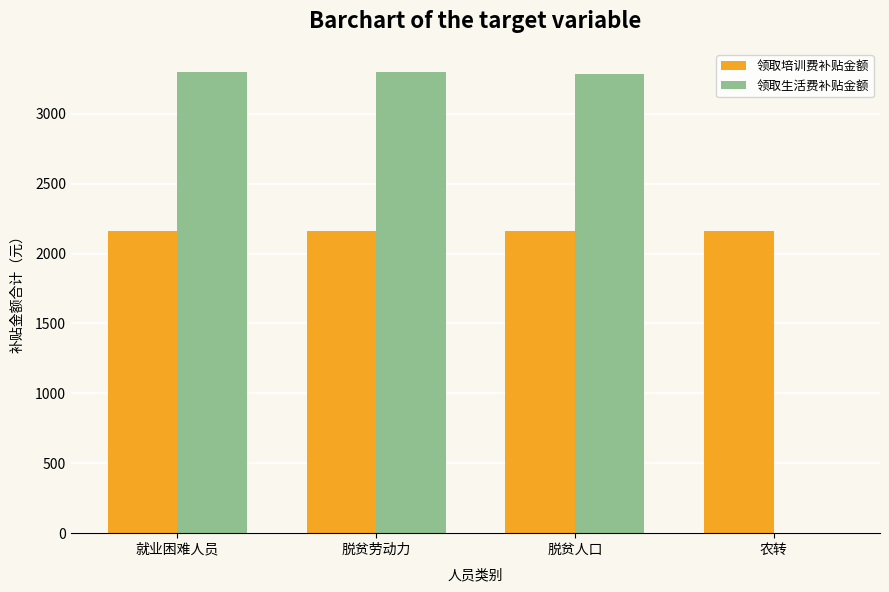

Reading left to right, what are all the values shown in this chart?

领取培训费补贴金额: 就业困难人员=2160.0	脱贫劳动力=2160.0	脱贫人口=2160.0	农转=2160.0
领取生活费补贴金额: 就业困难人员=3300.0	脱贫劳动力=3300.0	脱贫人口=3285.7	农转=0.0